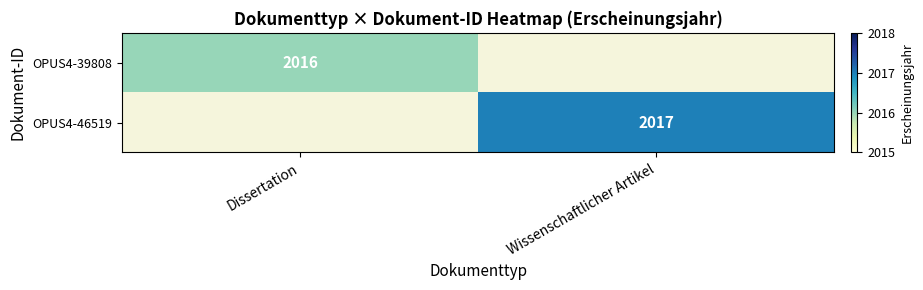

The value of OPUS4-39808 at Dissertation is 2718. True or false?

False